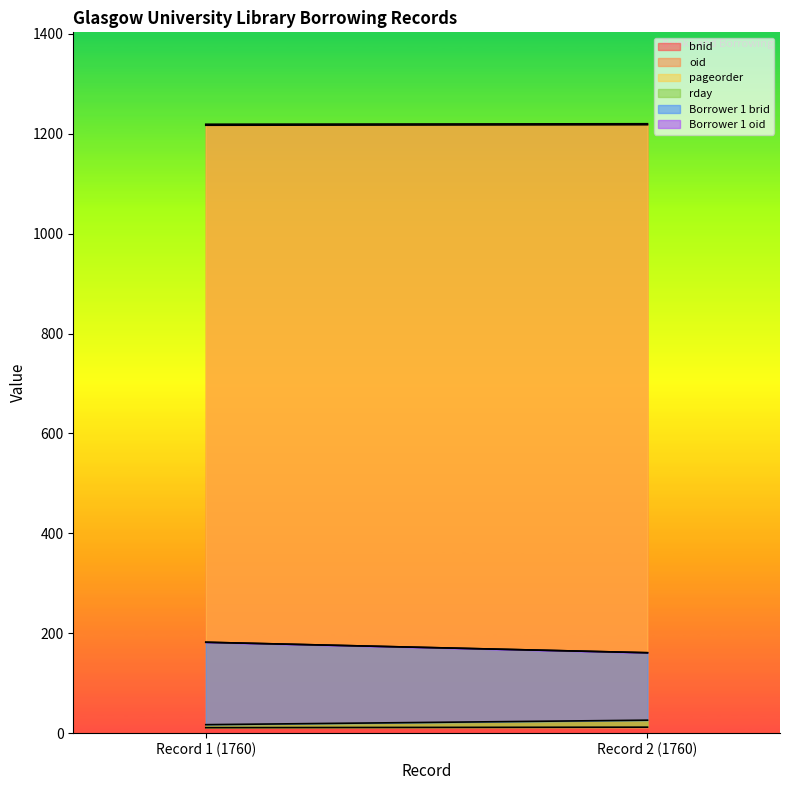

What is the difference between the maximum and minimum values in the Borrower 1 oid series?

21